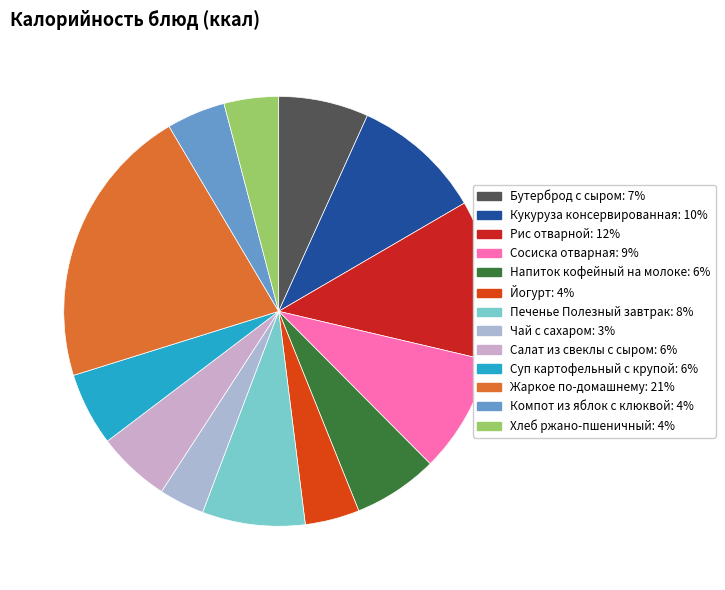

To the nearest percent, what is the combined percentage of Рис отварной and Кукуруза консервированная?

22%